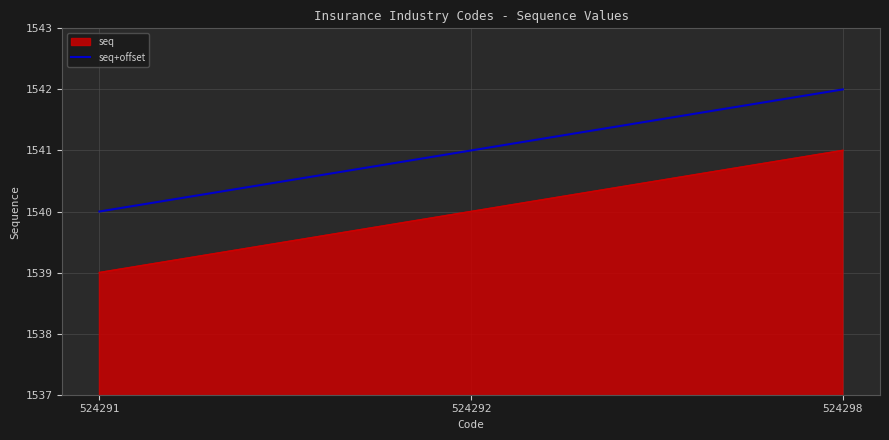

How many categories are shown in the chart?

3